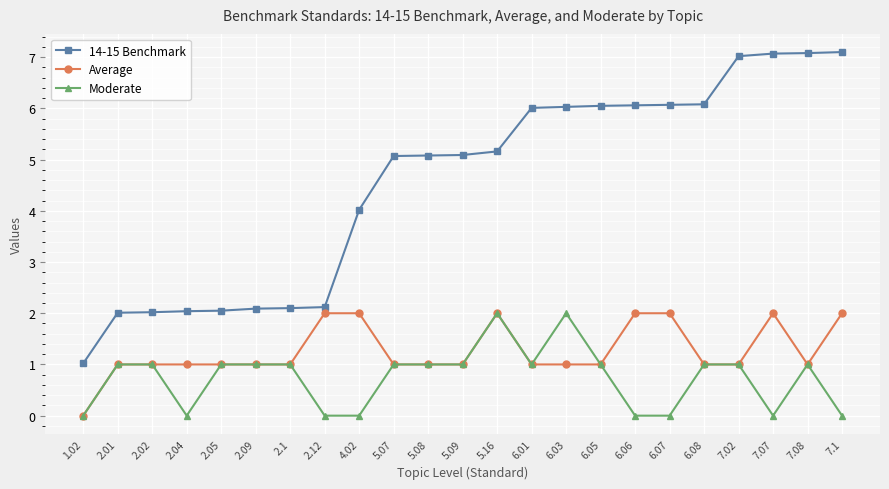

The Average series shows 1.8 at 6.08. True or false?

False